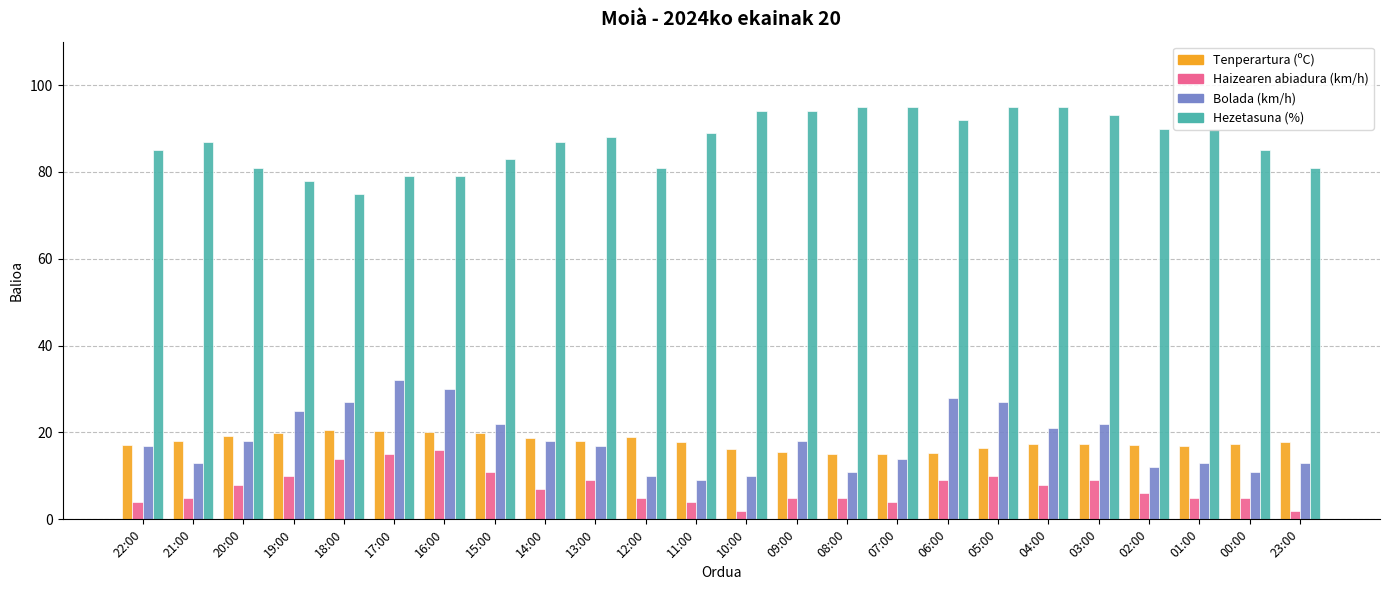

The value of Hezetasuna (%) at 18:00 is 75.0. True or false?

True